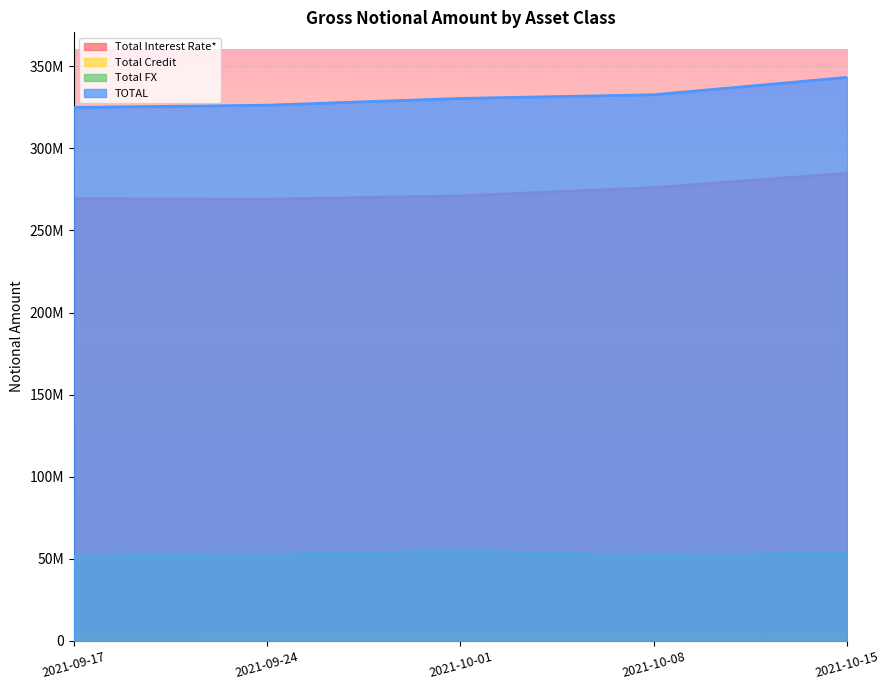

The value of TOTAL at 2021-10-01 is 165886477. True or false?

False